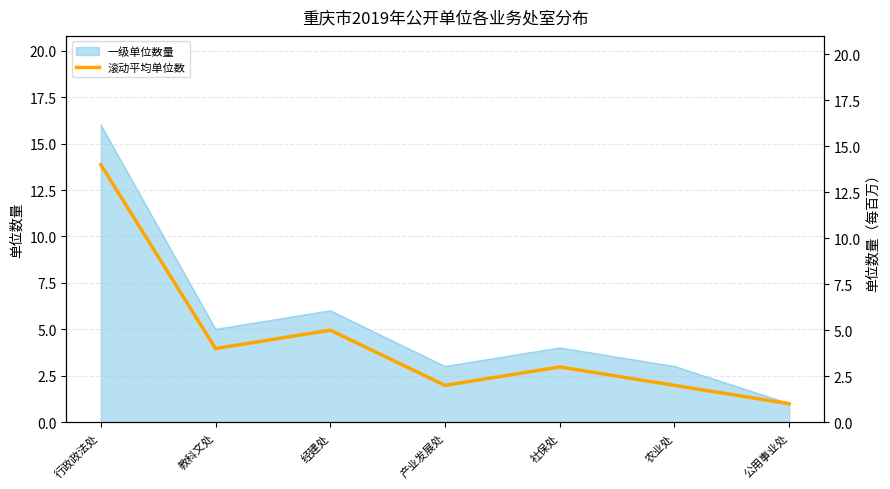

Rank the categories by value from lowest to highest.

公用事业处, 产业发展处, 农业处, 社保处, 教科文处, 经建处, 行政政法处